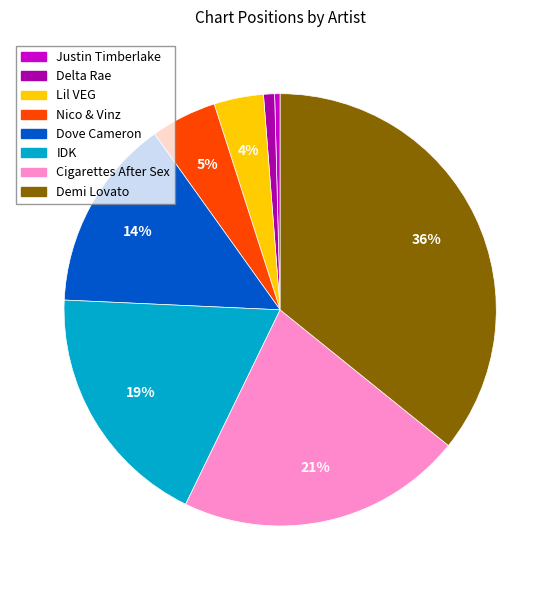

Which has a higher value, Justin Timberlake or IDK?

IDK